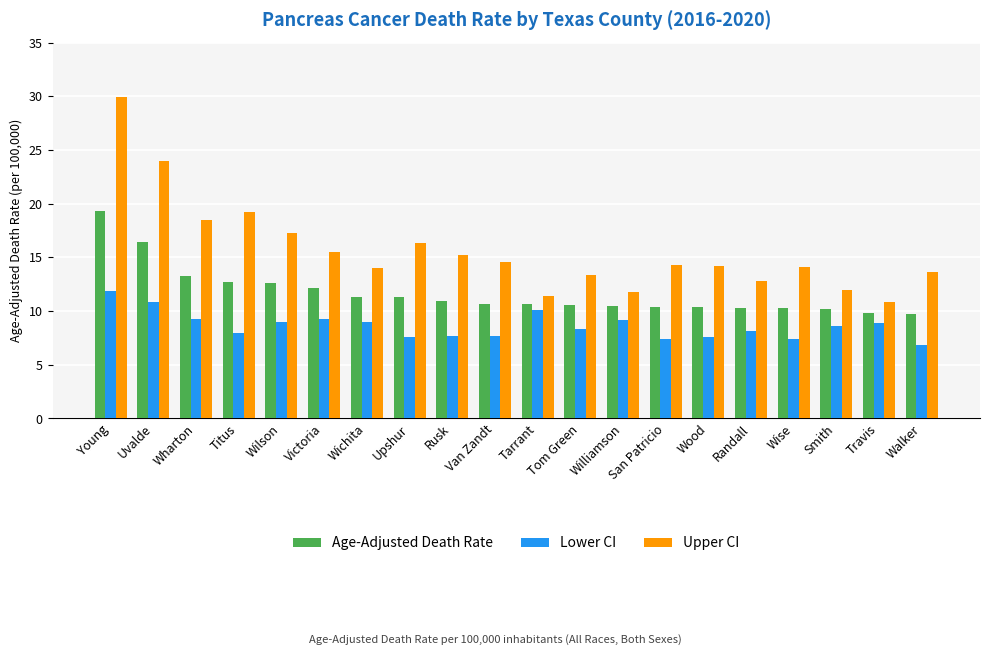

At which category is the sum across all series the highest?

Young